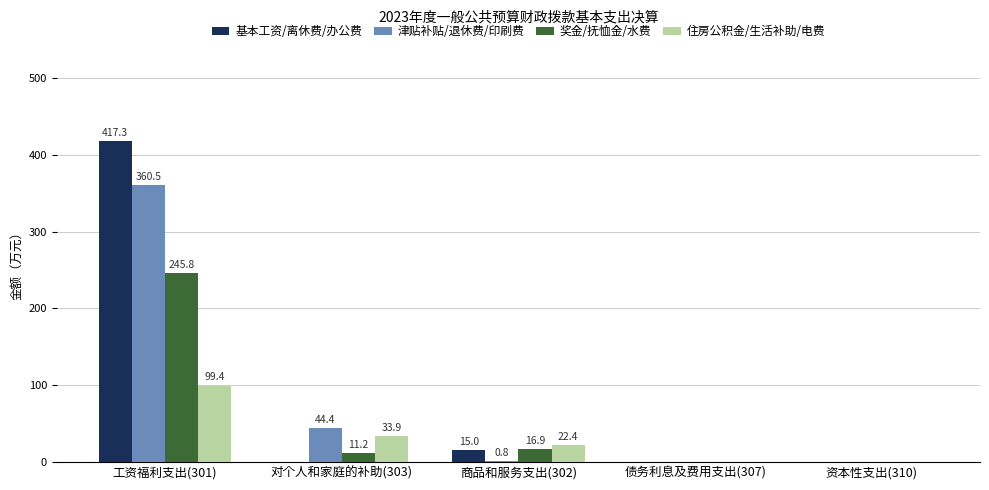

The value of 奖金/抚恤金/水费 at 债务利息及费用支出(307) is 0.0. True or false?

True